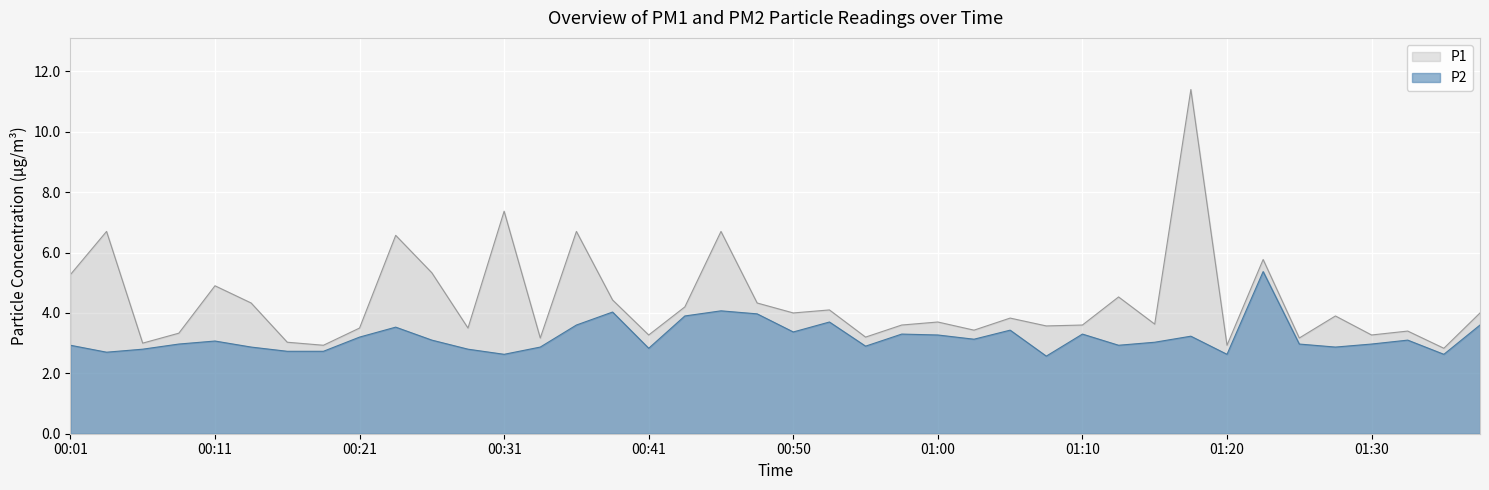

Rank the series at 00:11 from highest to lowest value.

P1, P2